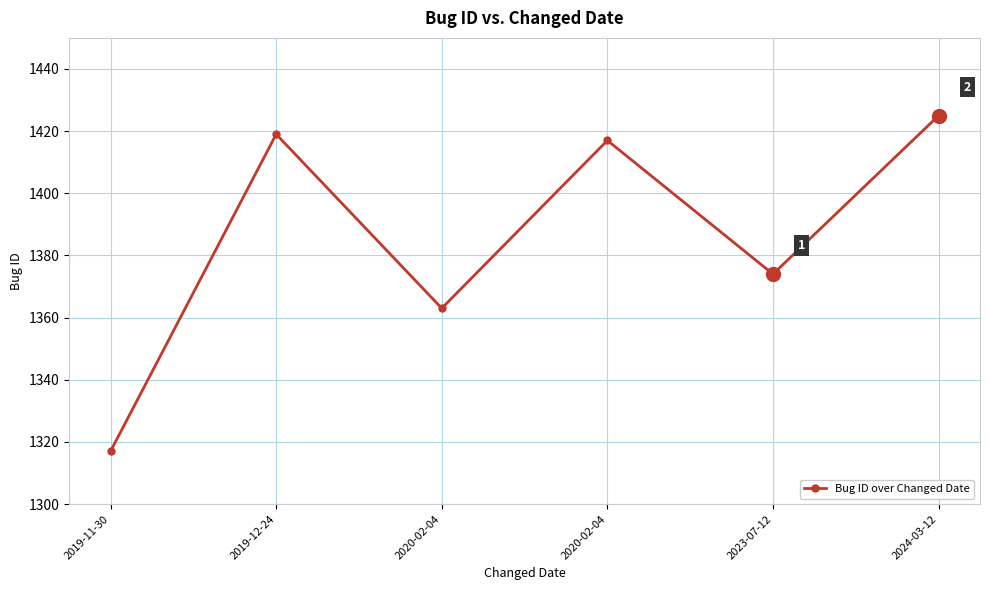

How many lines are shown in the chart?

1